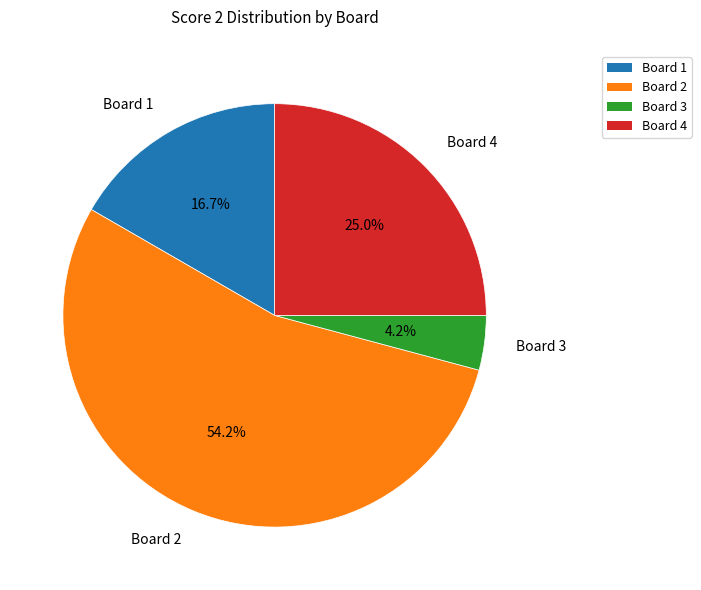

What is the total percentage of Board 1 and Board 2?

70.8%